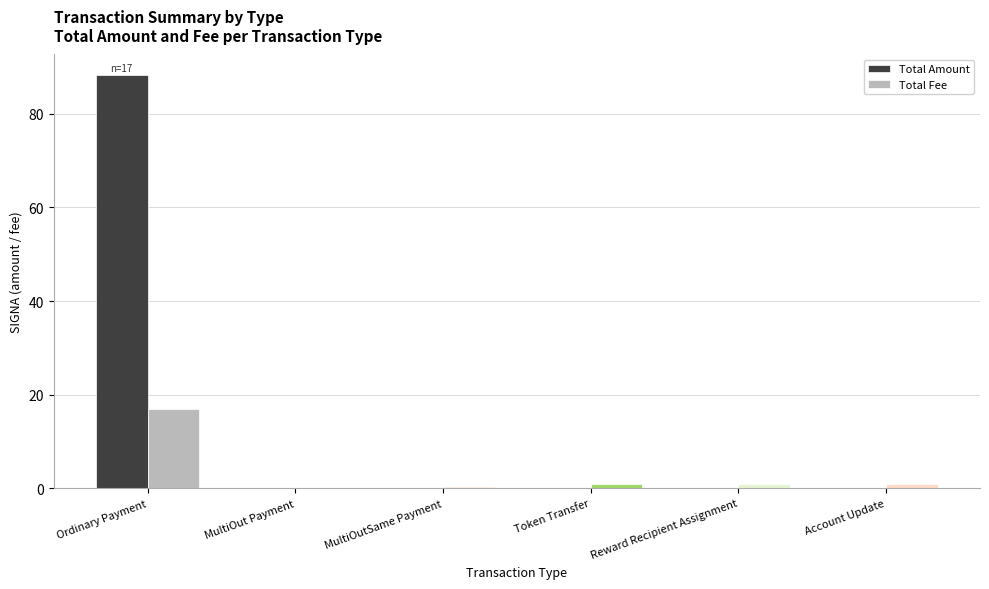

How many series are shown in this chart?

2